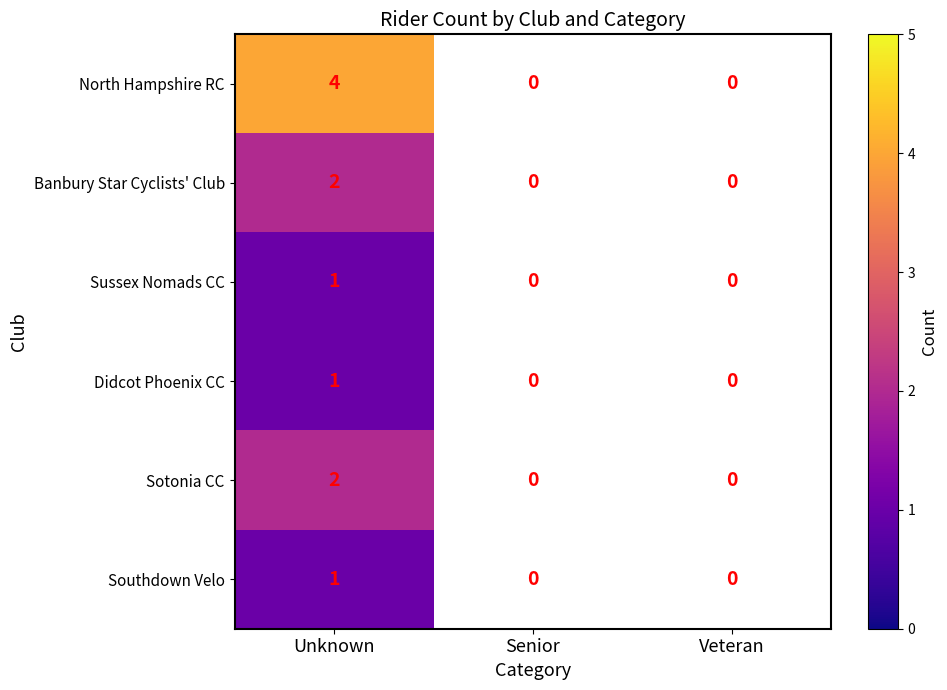

The Southdown Velo series shows 1 at Unknown. True or false?

True